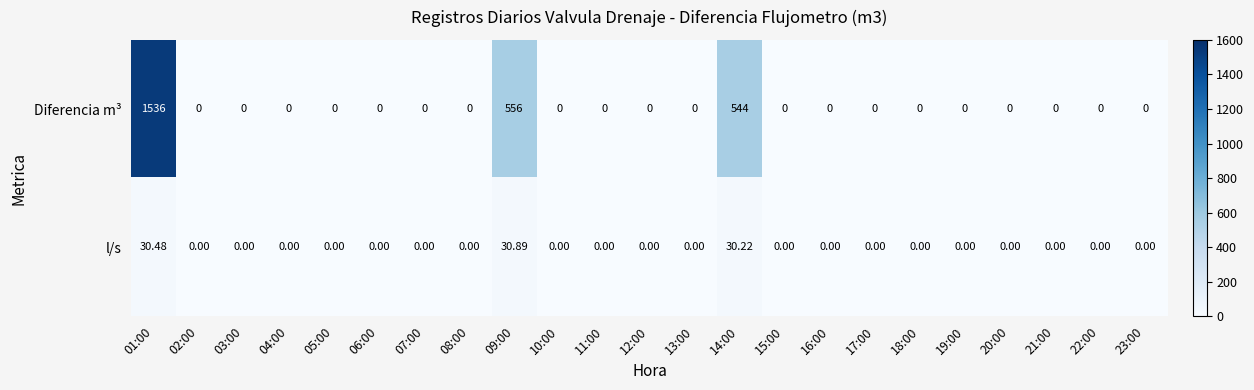

At which category is the sum across all series the highest?

01:00